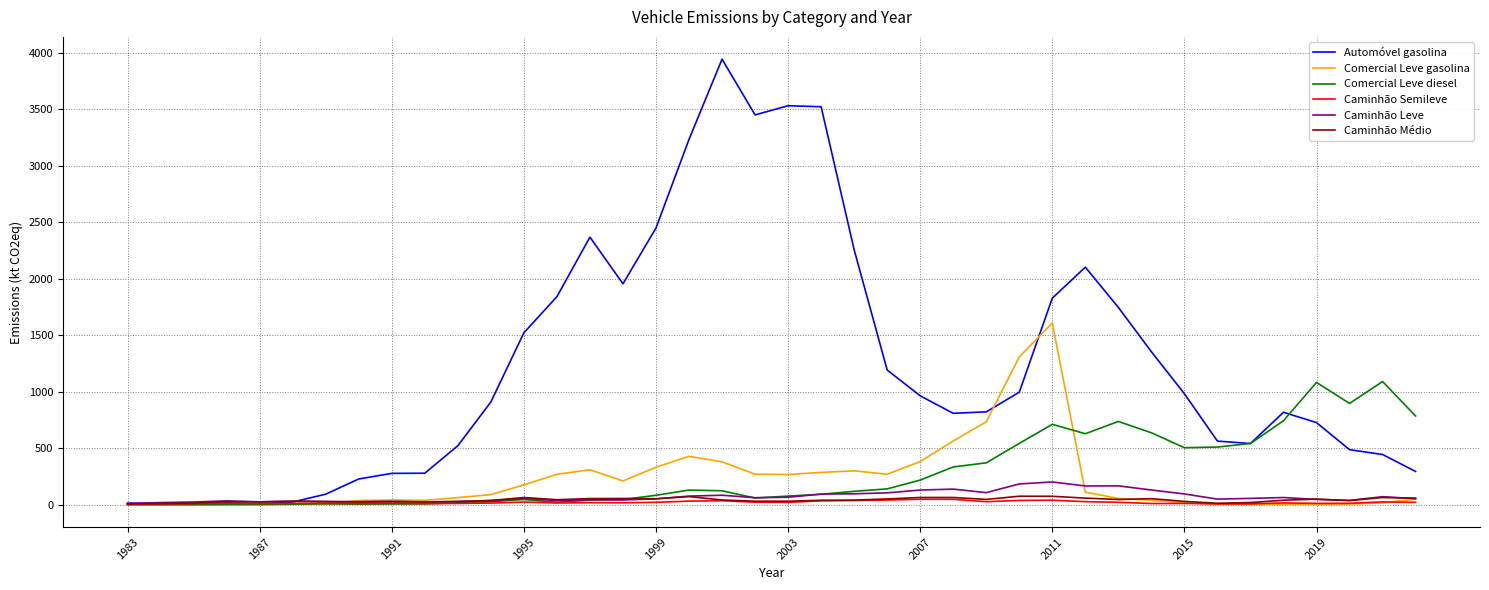

What is the difference between the second highest and second lowest values in the Caminhão Médio series?

63.9